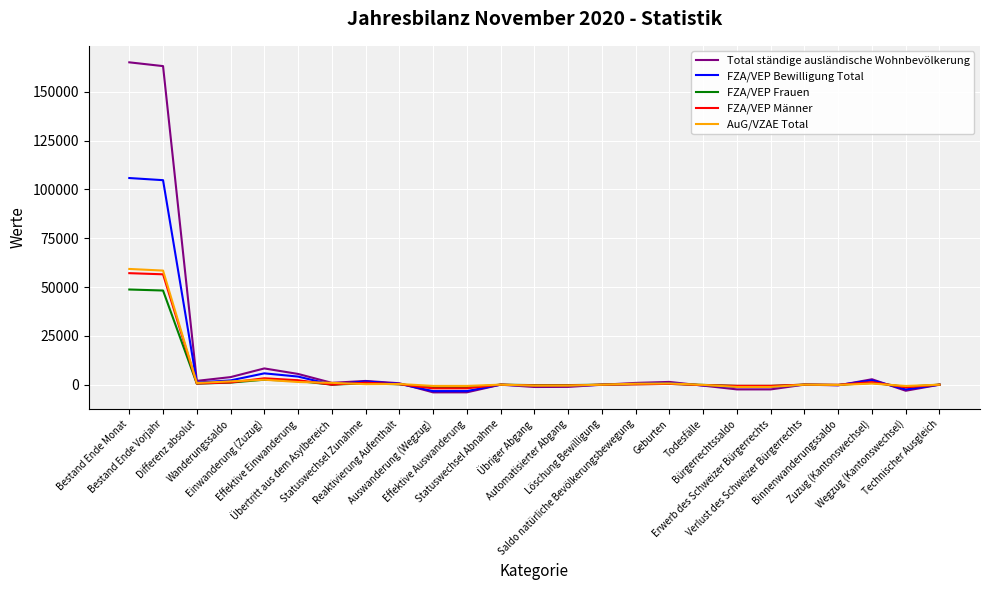

What is the difference between the maximum and minimum values in the FZA/VEP Männer series?

59019